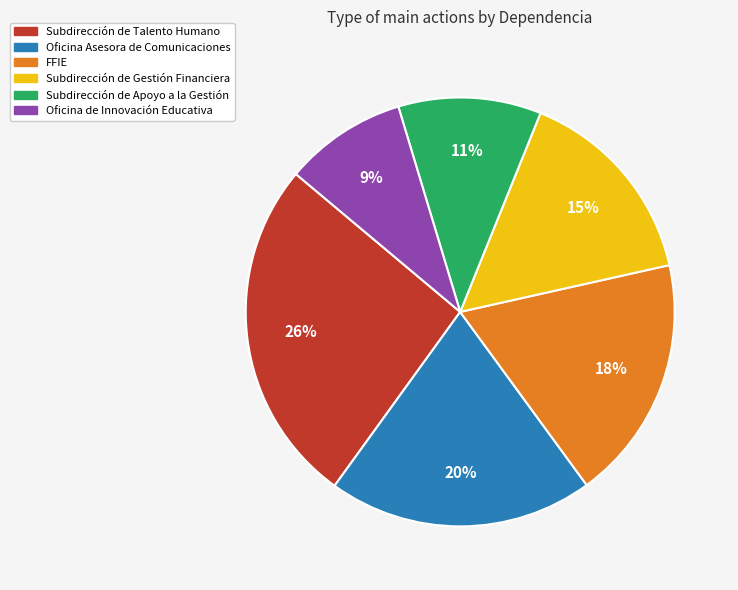

How many slices are in this pie chart?

6